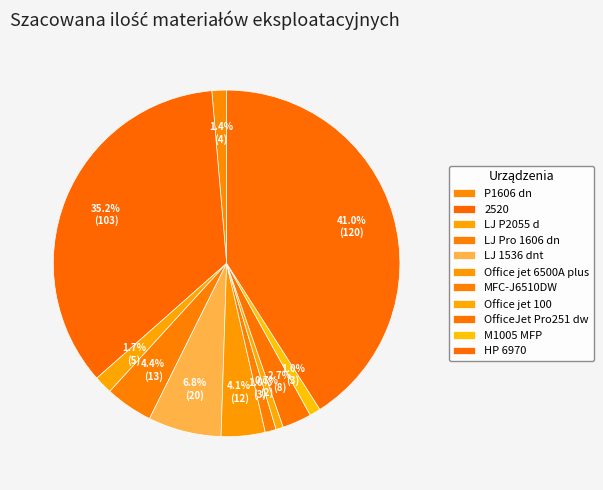

Is it true that LJ 1536 dnt is 7% of the pie?

True